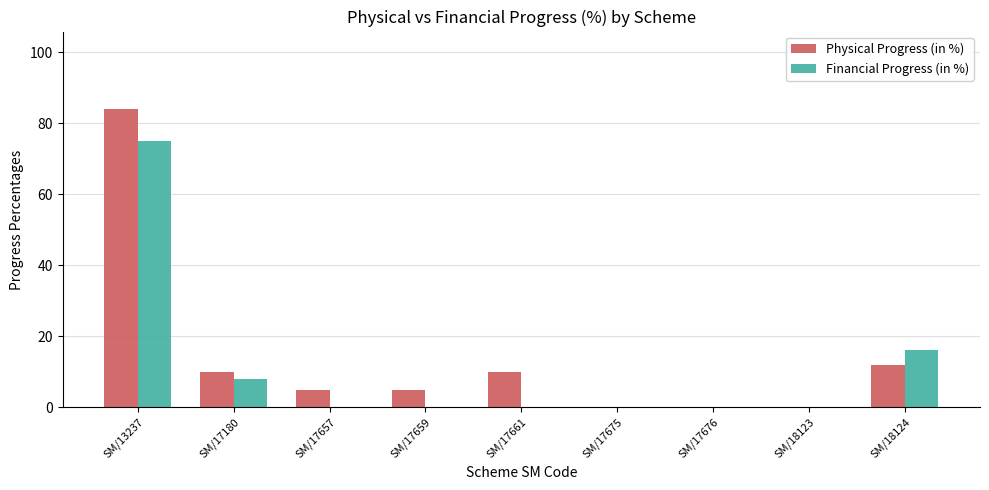

Which series has the largest total across all categories?

Physical Progress (in %)